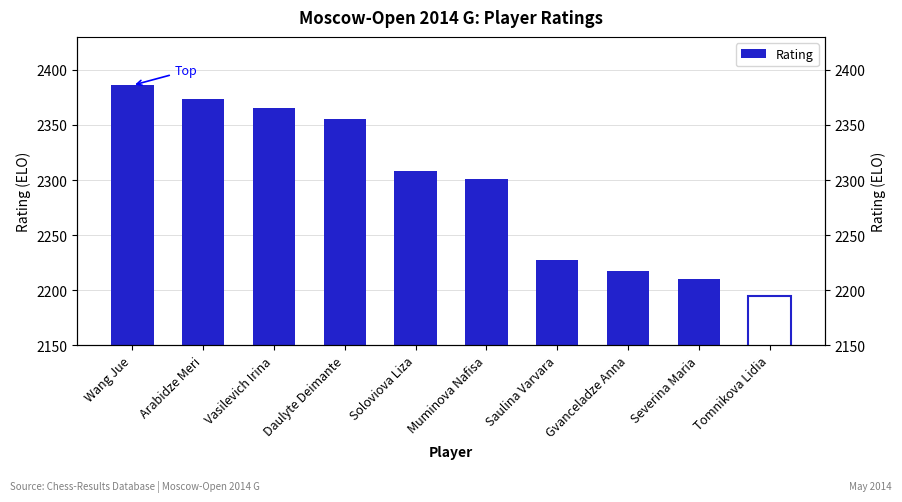

Rank the categories by value from highest to lowest.

Wang Jue, Arabidze Meri, Vasilevich Irina, Daulyte Deimante, Soloviova Liza, Muminova Nafisa, Saulina Varvara, Gvanceladze Anna, Severina Maria, Tomnikova Lidia